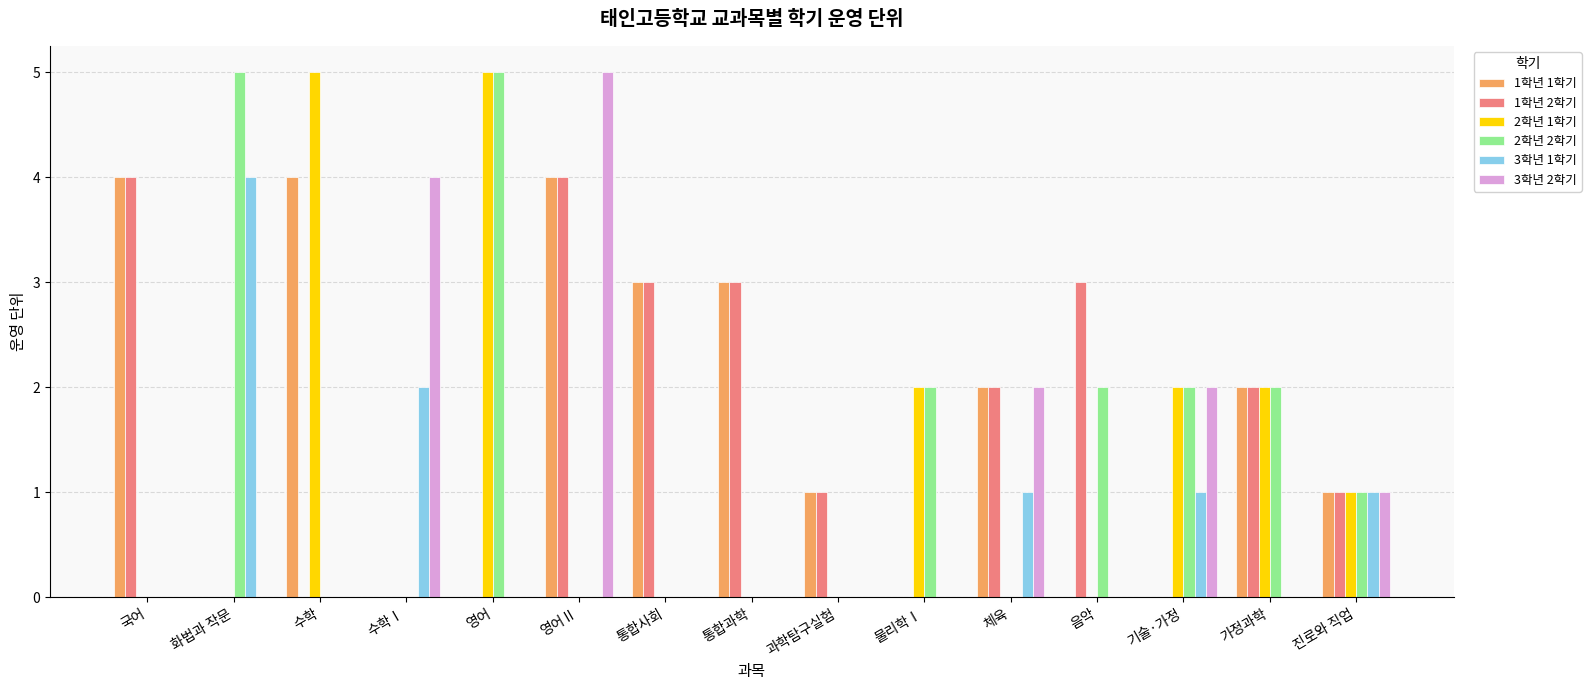

At which category is the sum across all series the highest?

영어Ⅱ